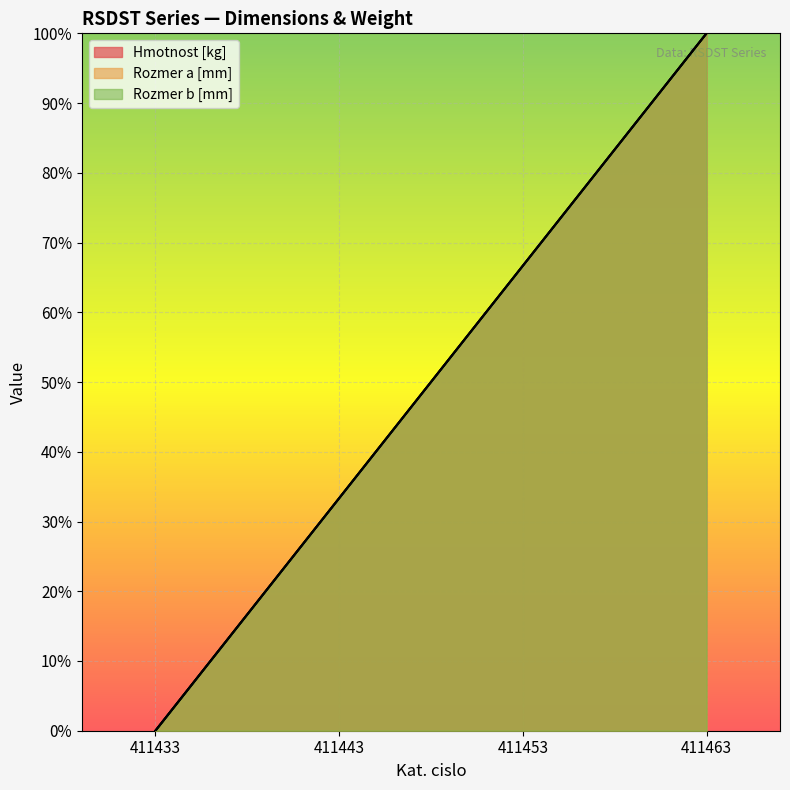

Where is Hmotnost [kg] nearest to the value 50?

411453